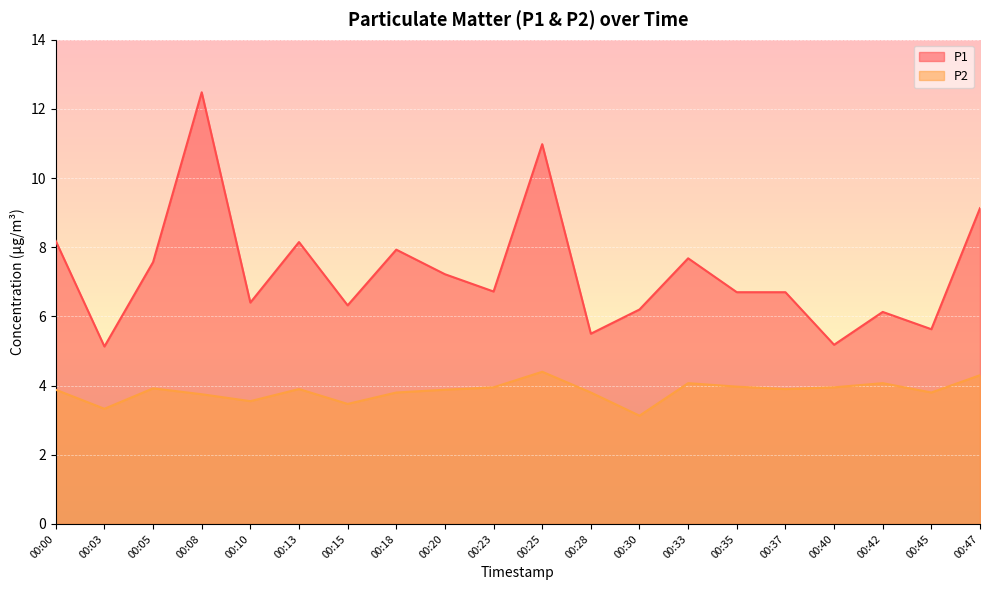

What is the value of the P1 point at the 12th from the left?

5.5